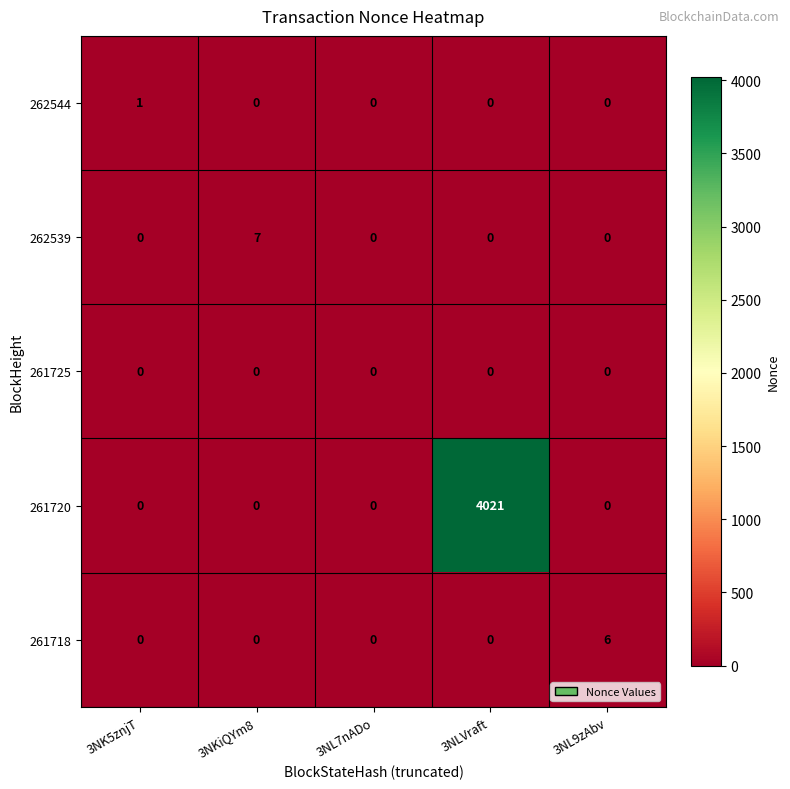

Which series has the widest spread of values?

261720